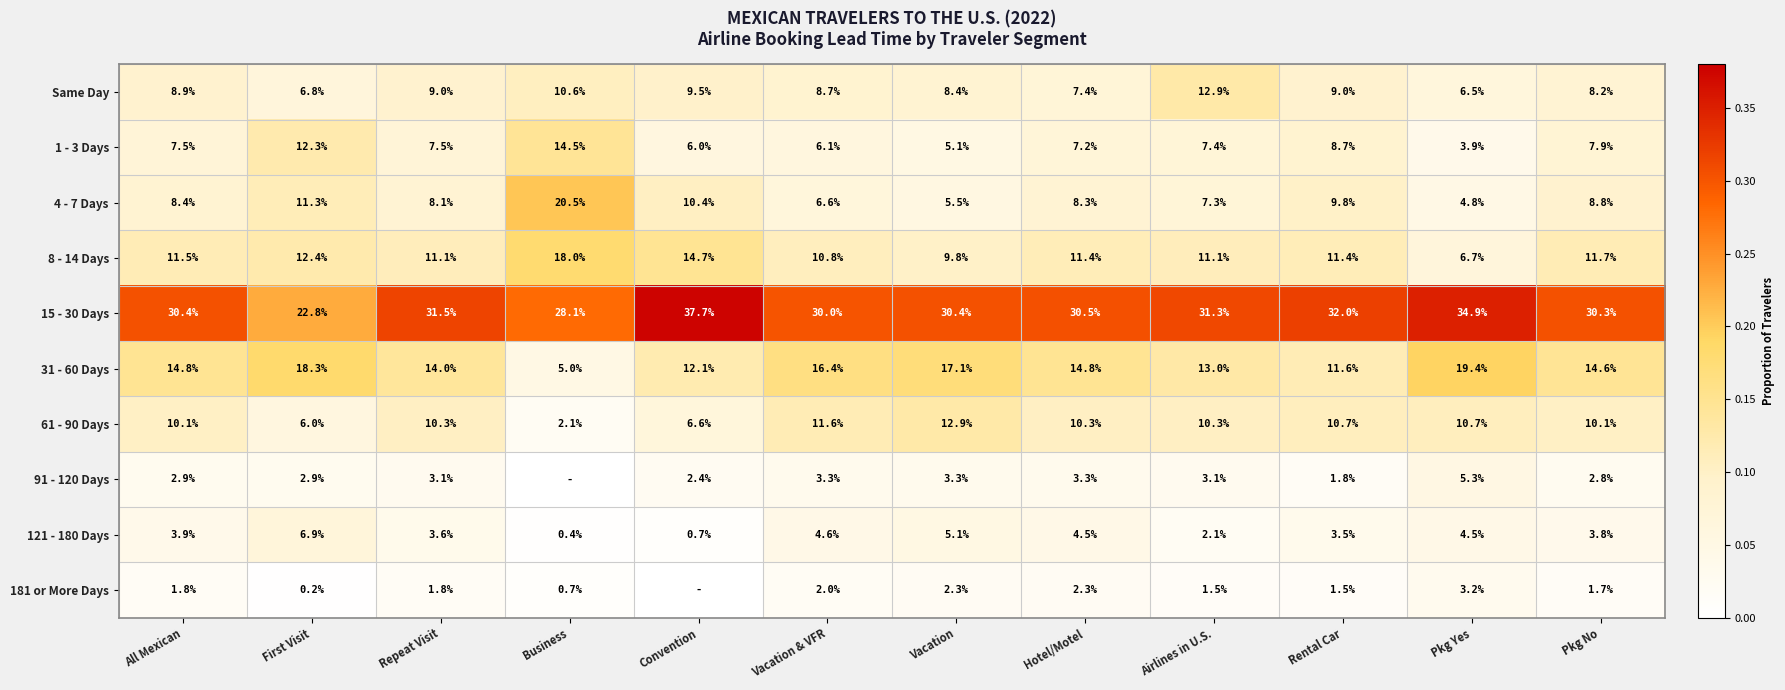

What is the total value across all series at Pkg No?

99.9